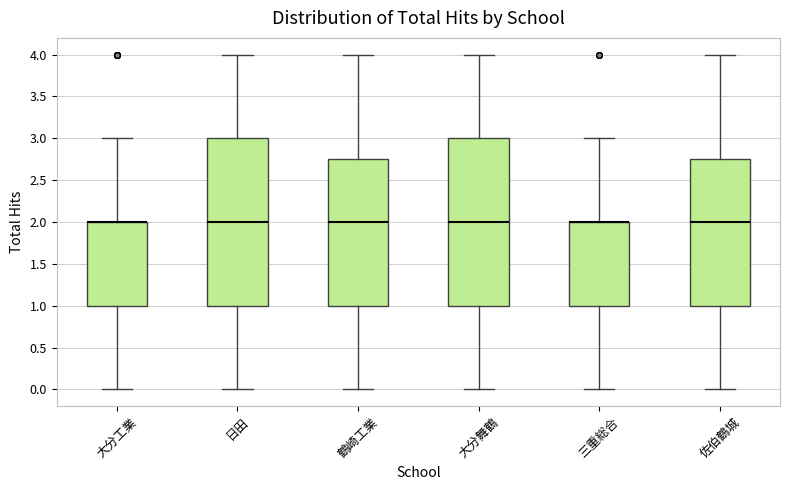

Reading left to right, read every box against the y-axis: the position of its median line, the range the box covers, and the ends of its whiskers. The values are not printed on the chart, so give them approximately, as read against the axis.

大分工業: median 2.00 (drawn on the box's upper edge), box 1.00 to 2.00, whiskers 0.00 to 3.00
日田: median 2.00, box 1.00 to 3.00, whiskers 0.00 to 4.00
鶴崎工業: median 2.00, box 1.00 to 2.75, whiskers 0.00 to 4.00
大分舞鶴: median 2.00, box 1.00 to 3.00, whiskers 0.00 to 4.00
三重総合: median 2.00 (drawn on the box's upper edge), box 1.00 to 2.00, whiskers 0.00 to 3.00
佐伯鶴城: median 2.00, box 1.00 to 2.75, whiskers 0.00 to 4.00